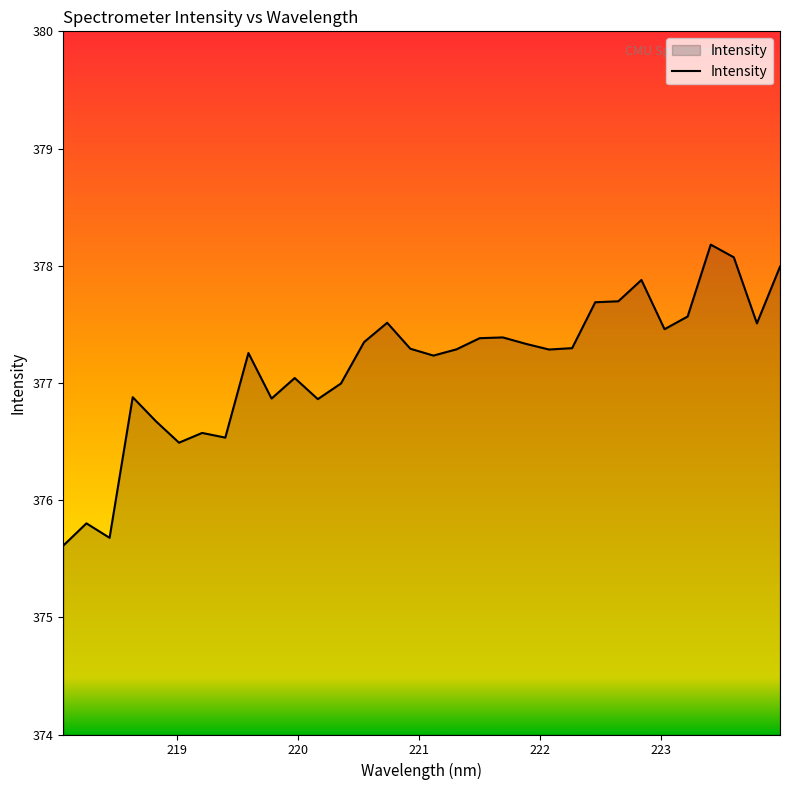

Count the number of categories in the chart.

32